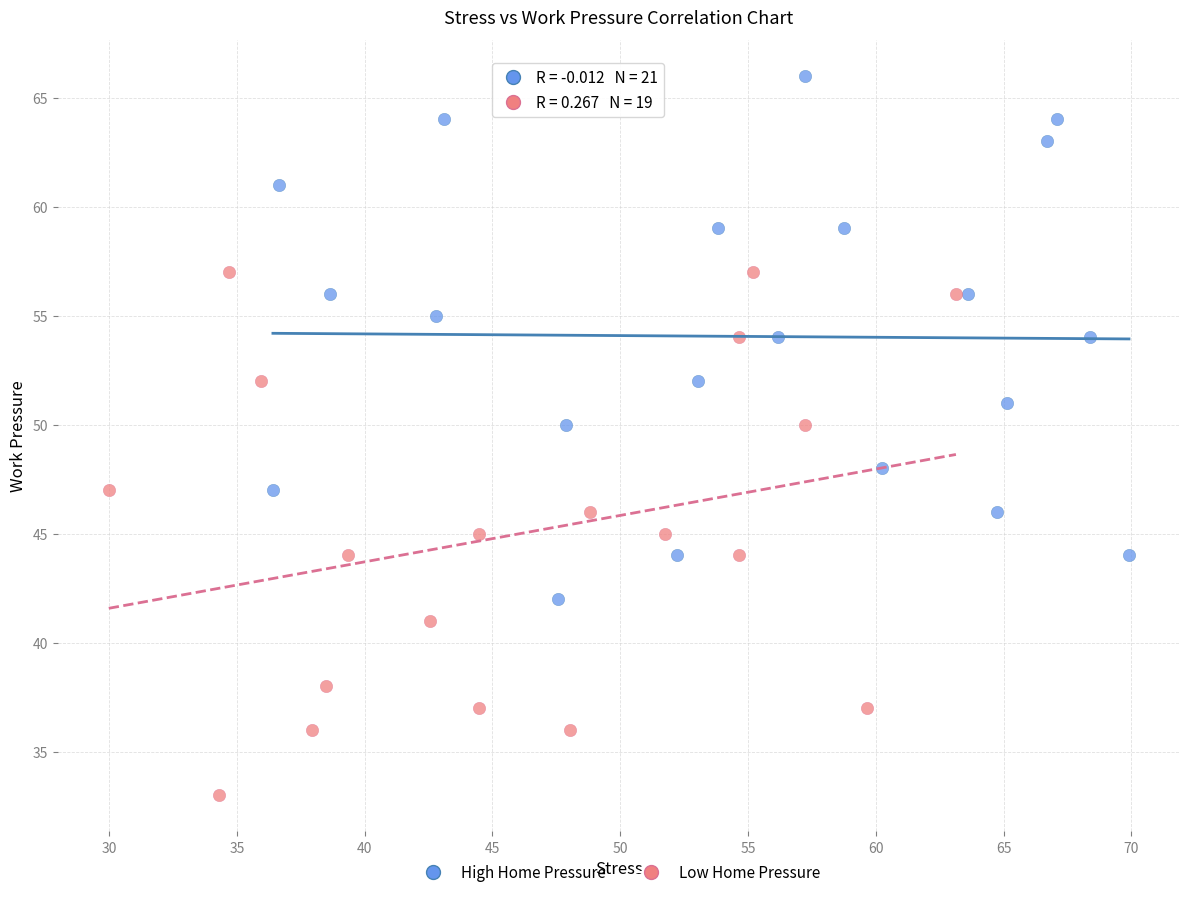

Which series contains the highest Y value?

High Home Pressure